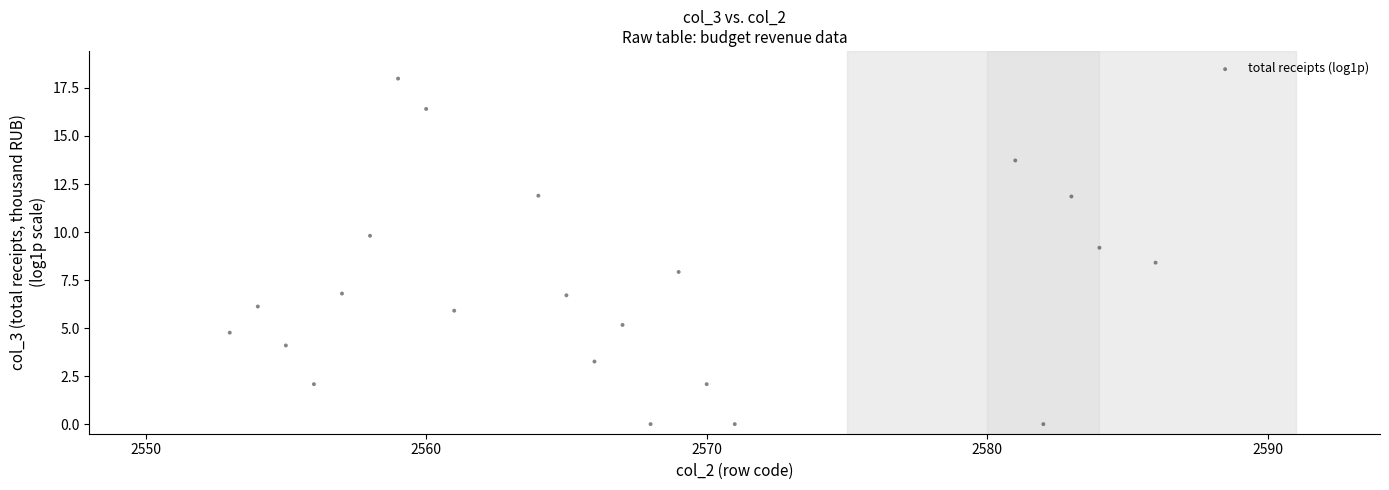

What is the range of X values (max minus min)?

33.0